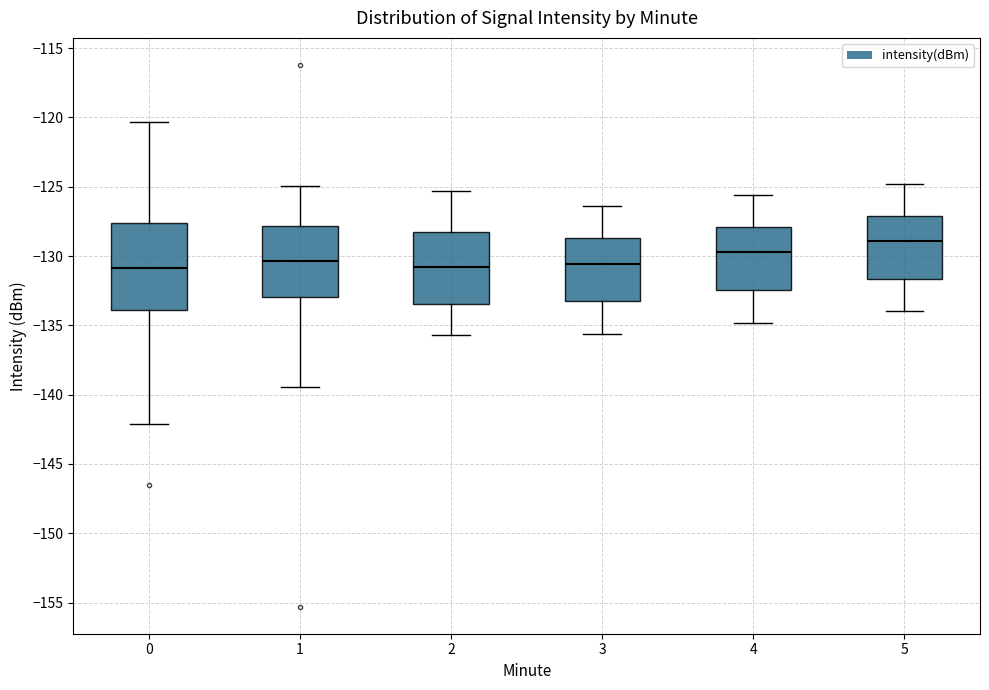

Reading left to right, transcribe this box plot: for each box, give where its median line is, the range the box spans, and where its two whiskers end, as read against the y-axis. The values are not printed on the chart, so give them approximately, as read against the axis.

0: median -131.0, box -134.0 to -127.5, whiskers -142.0 to -120.5
1: median -130.5, box -133.0 to -128.0, whiskers -139.5 to -125.0
2: median -131.0, box -133.5 to -128.5, whiskers -135.5 to -125.5
3: median -130.5, box -133.5 to -128.5, whiskers -135.5 to -126.5
4: median -129.5, box -132.5 to -128.0, whiskers -135.0 to -125.5
5: median -129.0, box -131.5 to -127.0, whiskers -134.0 to -125.0